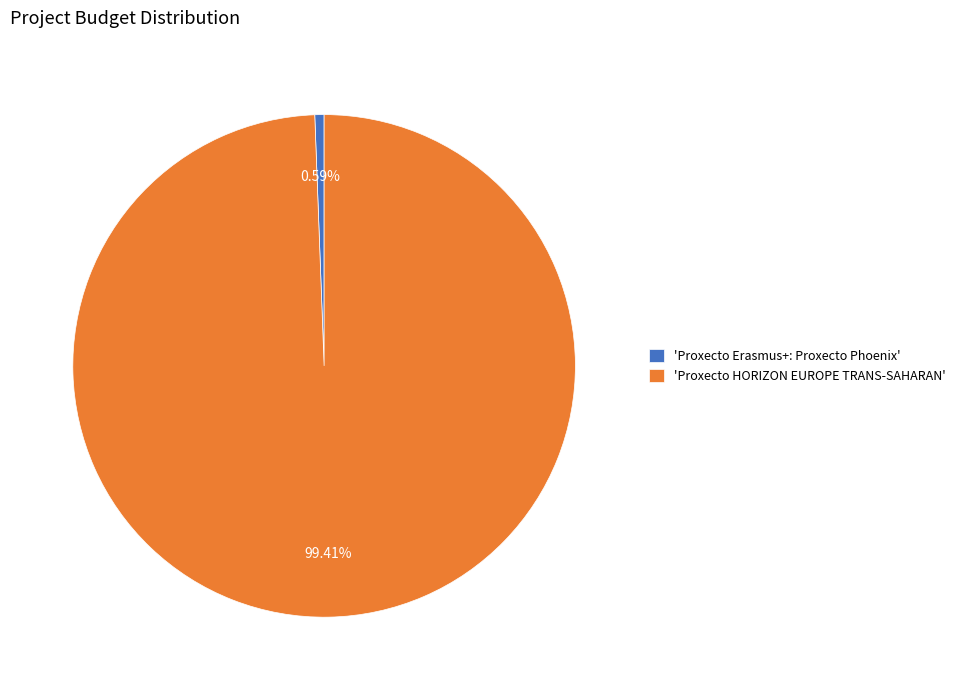

Which category has the smallest portion of the pie?

'Proxecto Erasmus+: Proxecto Phoenix'